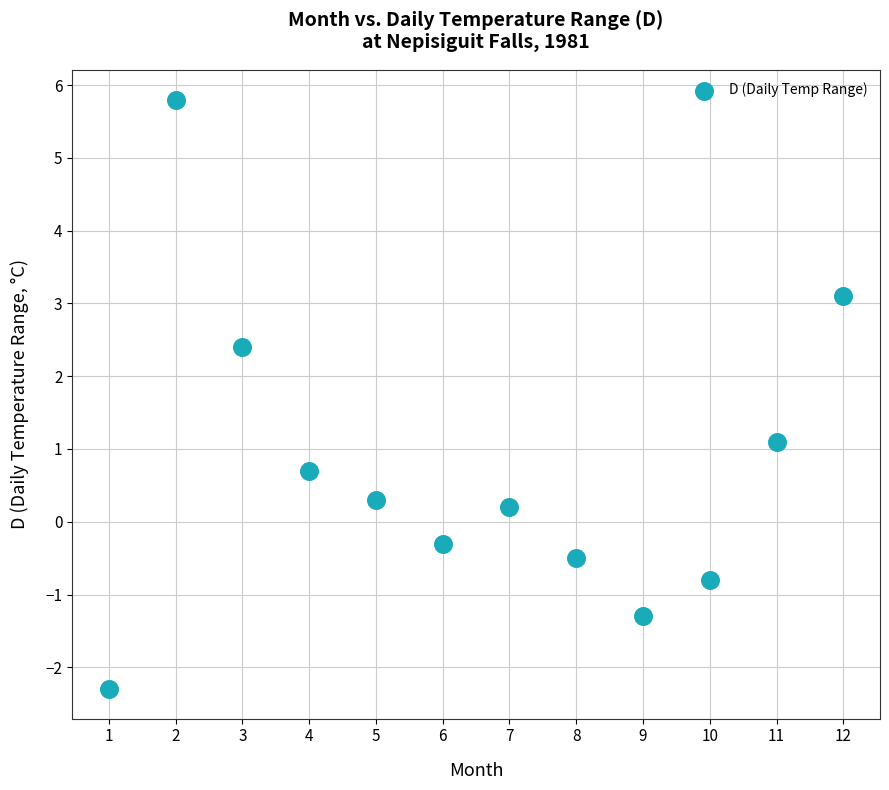

What Y value in the scatter plot is closest to 1?

1.1